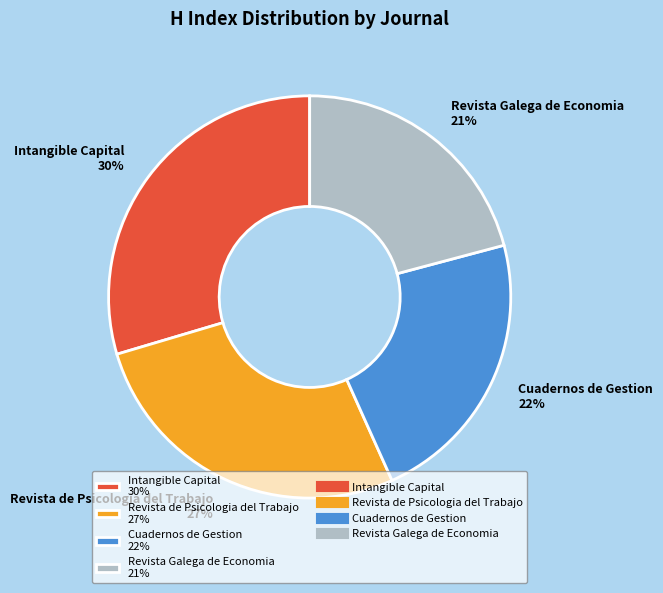

What is the ratio of the value at Intangible Capital to the value at Revista Galega de Economia?

1.4